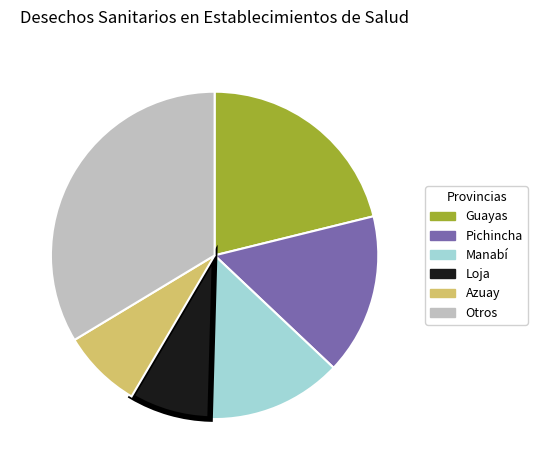

How many segments does this pie chart have?

6